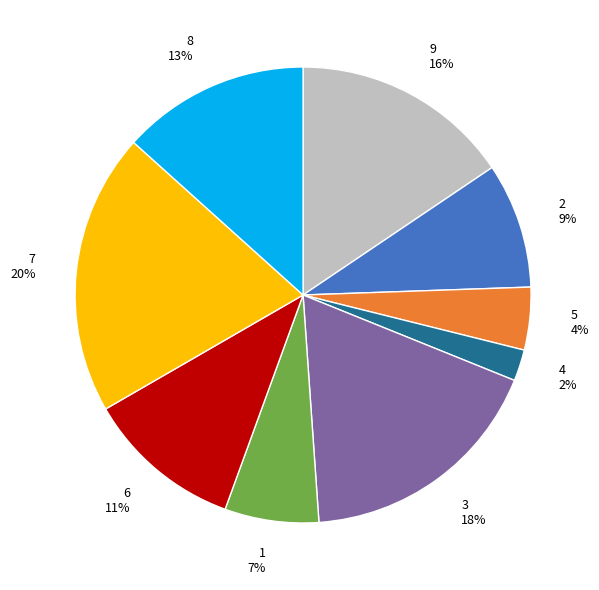

Is it true that 2 is 9% of the pie?

True